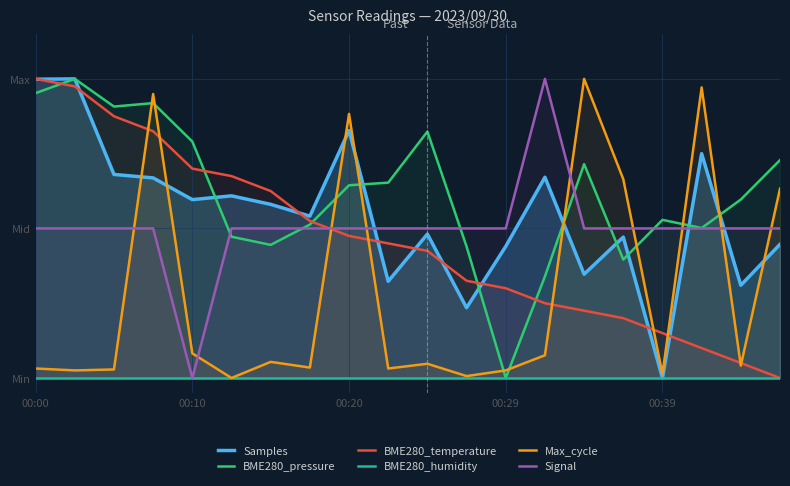

Reading left to right, list all the values displayed in this chart.

Samples: 1.0	1.0	0.7	0.7	0.6	0.6	0.6	0.5	0.8	0.3	0.5	0.2	0.4	0.7	0.3	0.5	0.0	0.8	0.3	0.4
BME280_pressure: 1.0	1.0	0.9	0.9	0.8	0.5	0.4	0.5	0.6	0.7	0.8	0.4	0.0	0.3	0.7	0.4	0.5	0.5	0.6	0.7
BME280_temperature: 1.0	1.0	0.9	0.8	0.7	0.7	0.6	0.5	0.5	0.5	0.4	0.3	0.3	0.3	0.2	0.2	0.2	0.1	0.1	0.0
BME280_humidity: 0.0	0.0	0.0	0.0	0.0	0.0	0.0	0.0	0.0	0.0	0.0	0.0	0.0	0.0	0.0	0.0	0.0	0.0	0.0	0.0
Max_cycle: 0.0	0.0	0.0	0.9	0.1	0.0	0.1	0.0	0.9	0.0	0.0	0.0	0.0	0.1	1.0	0.7	0.0	1.0	0.0	0.6
Signal: 0.5	0.5	0.5	0.5	0.0	0.5	0.5	0.5	0.5	0.5	0.5	0.5	0.5	1.0	0.5	0.5	0.5	0.5	0.5	0.5